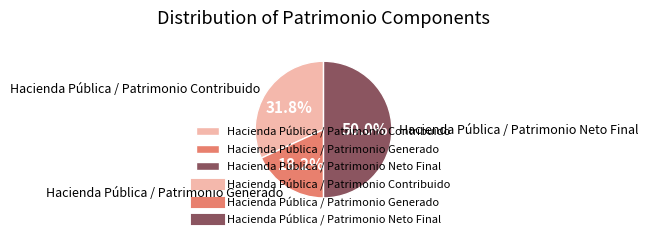

What percentage do Hacienda Pública / Patrimonio Contribuido and Hacienda Pública / Patrimonio Neto Final together represent?

81.8%